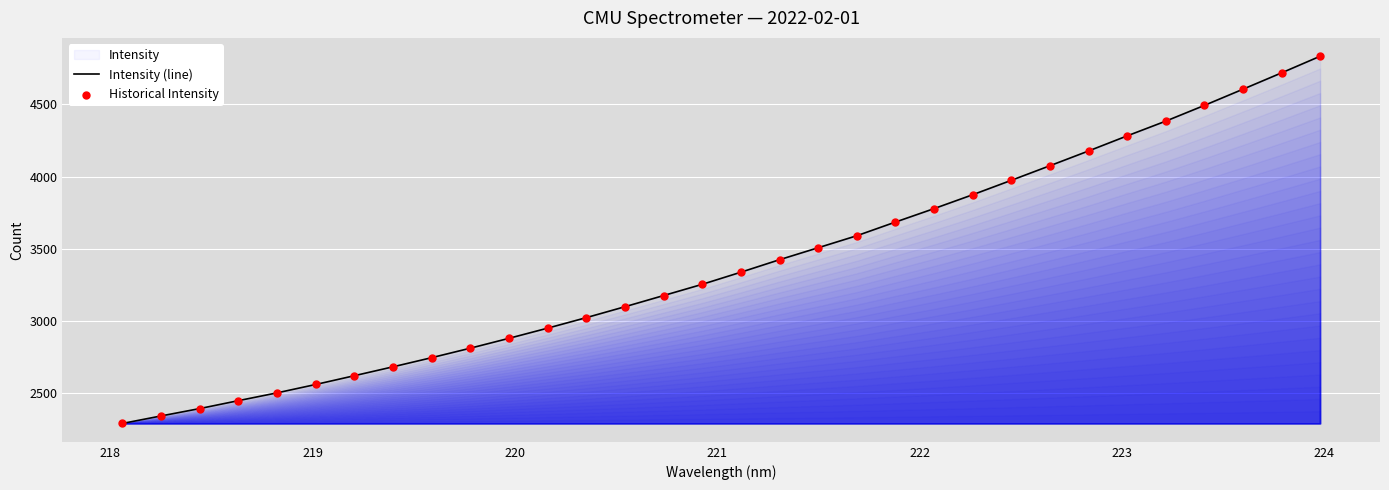

Which series has the largest total across all categories?

Intensity (line)